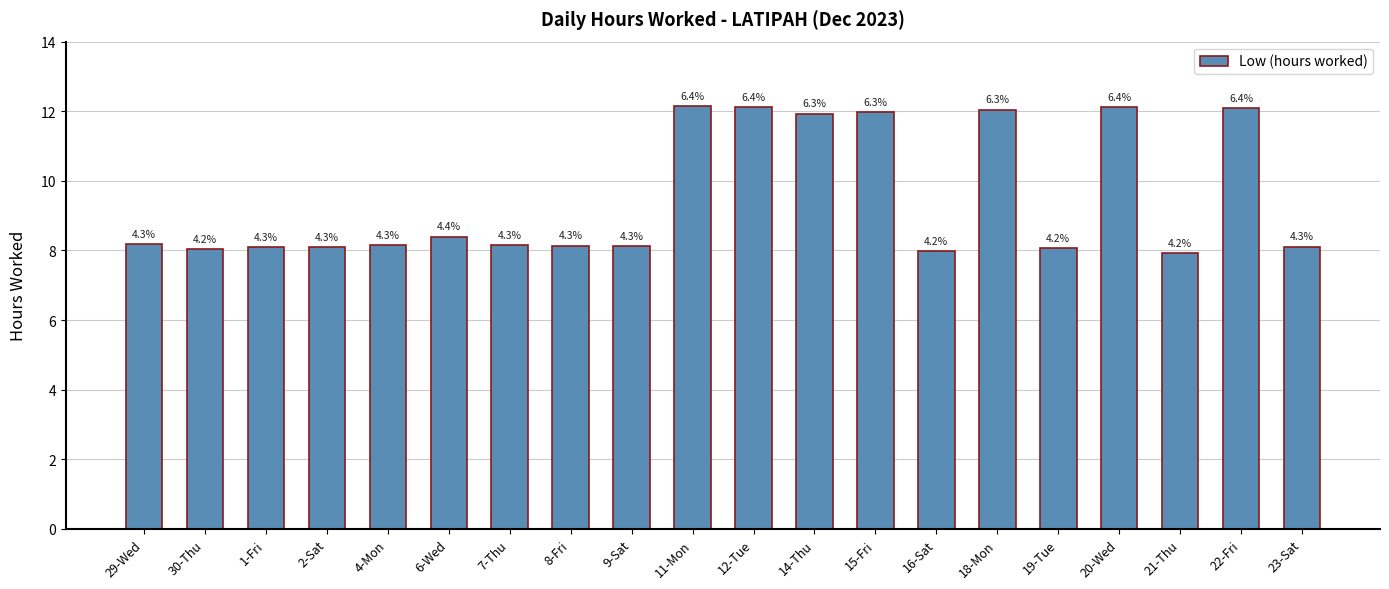

Are the bars horizontal?

No